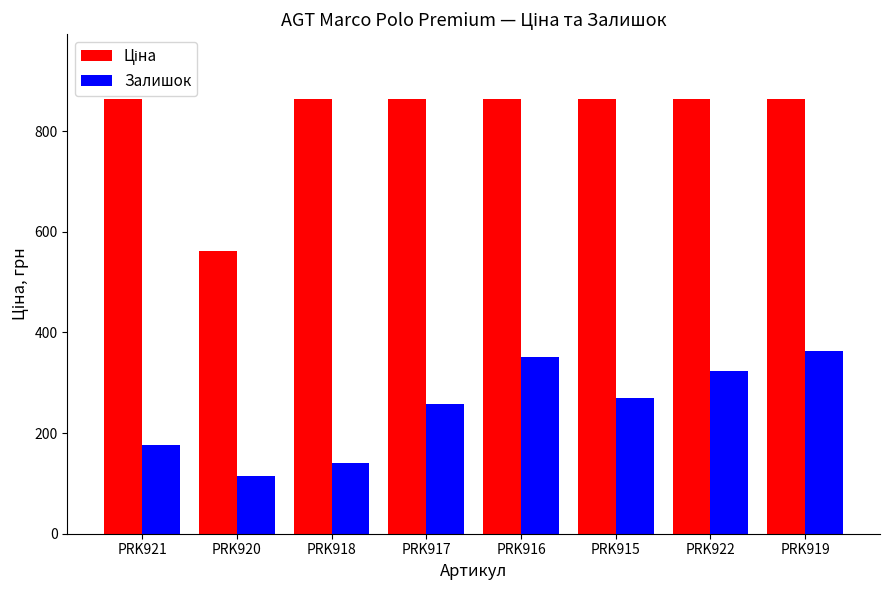

What is the label of the 6th bar from the right?

PRK918